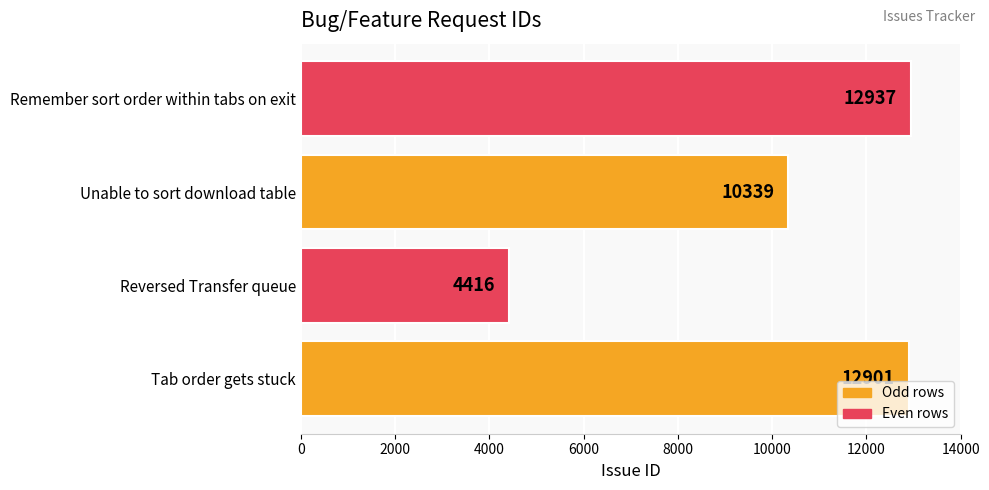

Reading bottom to top, transcribe all the data shown in this chart.

12901	4416	10339	12937